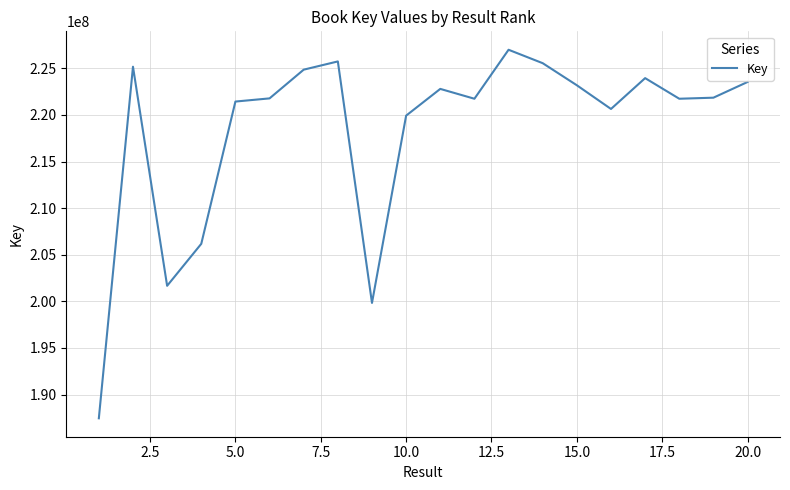

What is the difference between the maximum and minimum values?

39538929